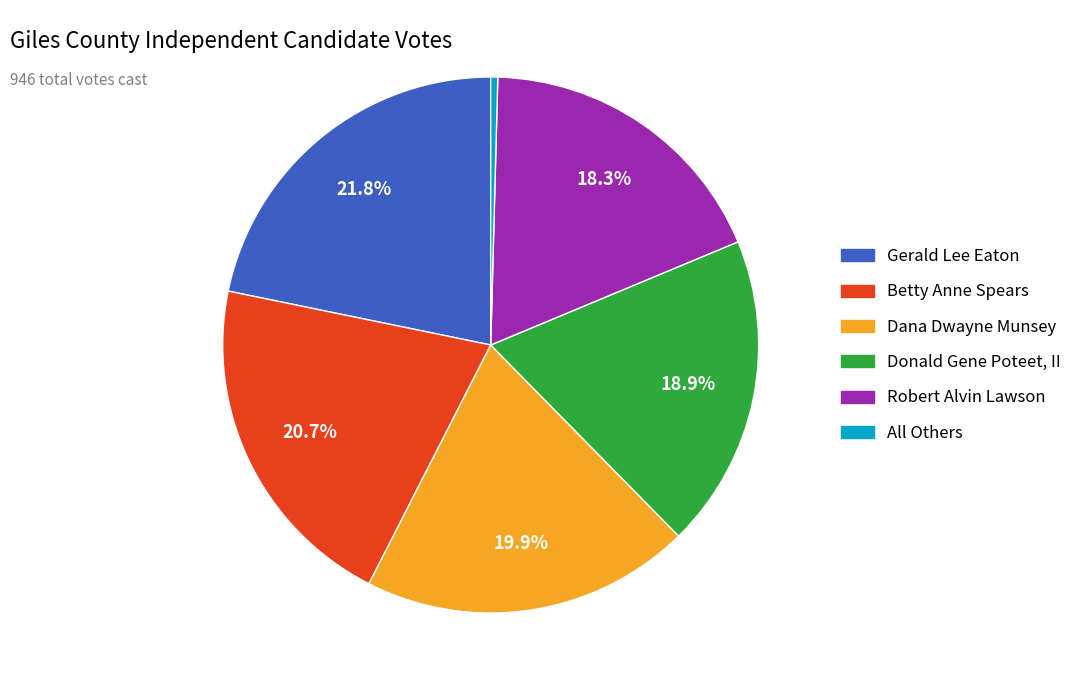

To the nearest percent, what percentage of the pie is Dana Dwayne Munsey?

20%